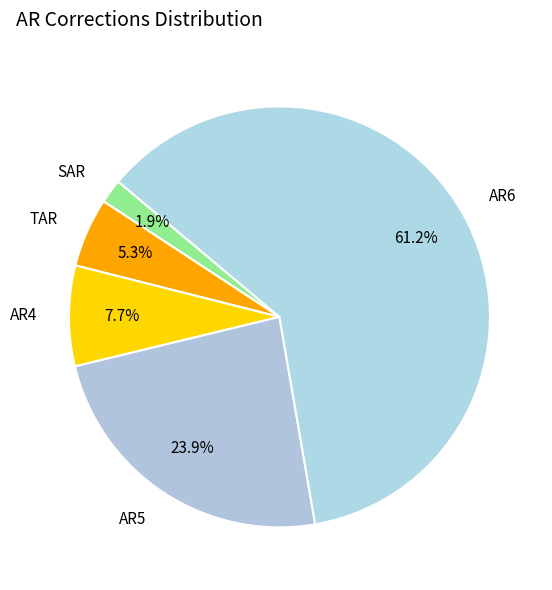

To the nearest percent, what is the average slice percentage?

20%